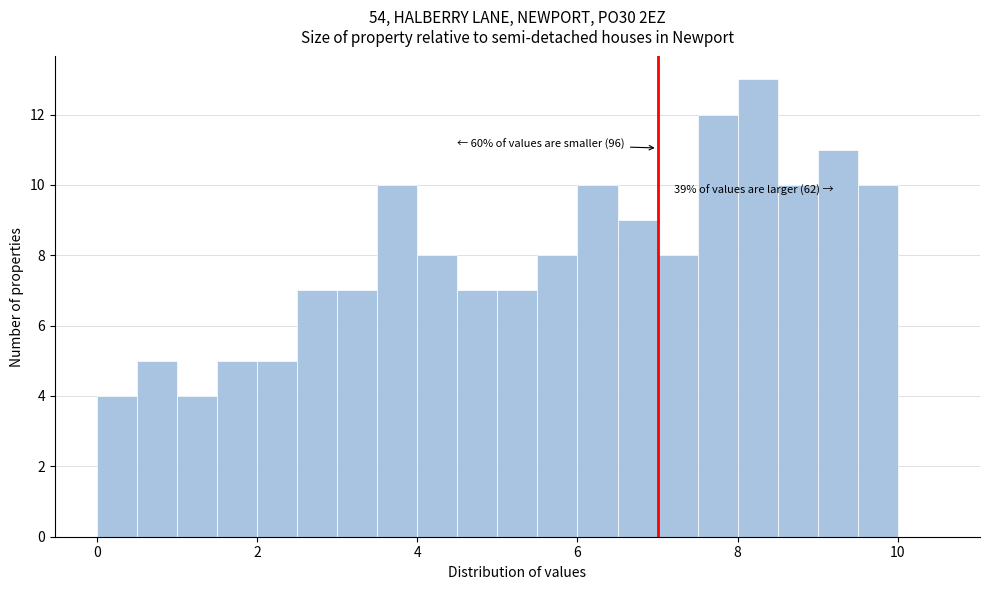

Around what value on the x-axis is the tallest bar? Give the approximate position of its centre, as read against the axis.

8.2